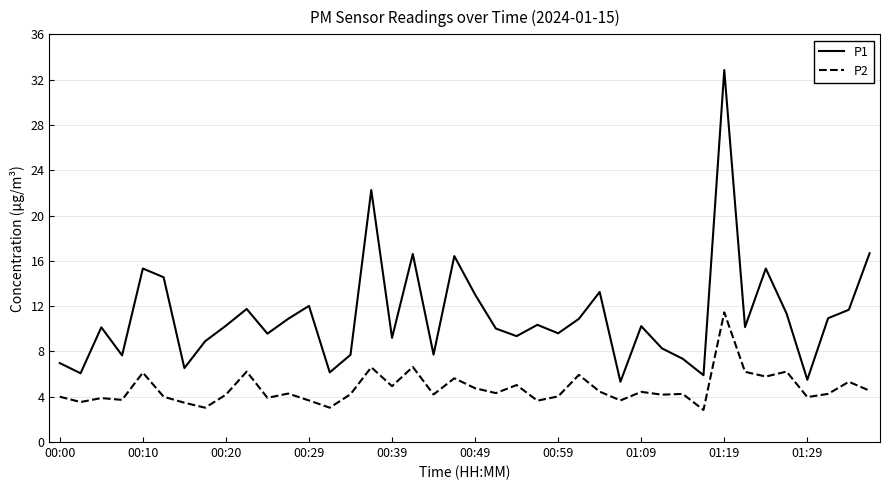

Rank the series by their average value, from highest to lowest.

P1, P2